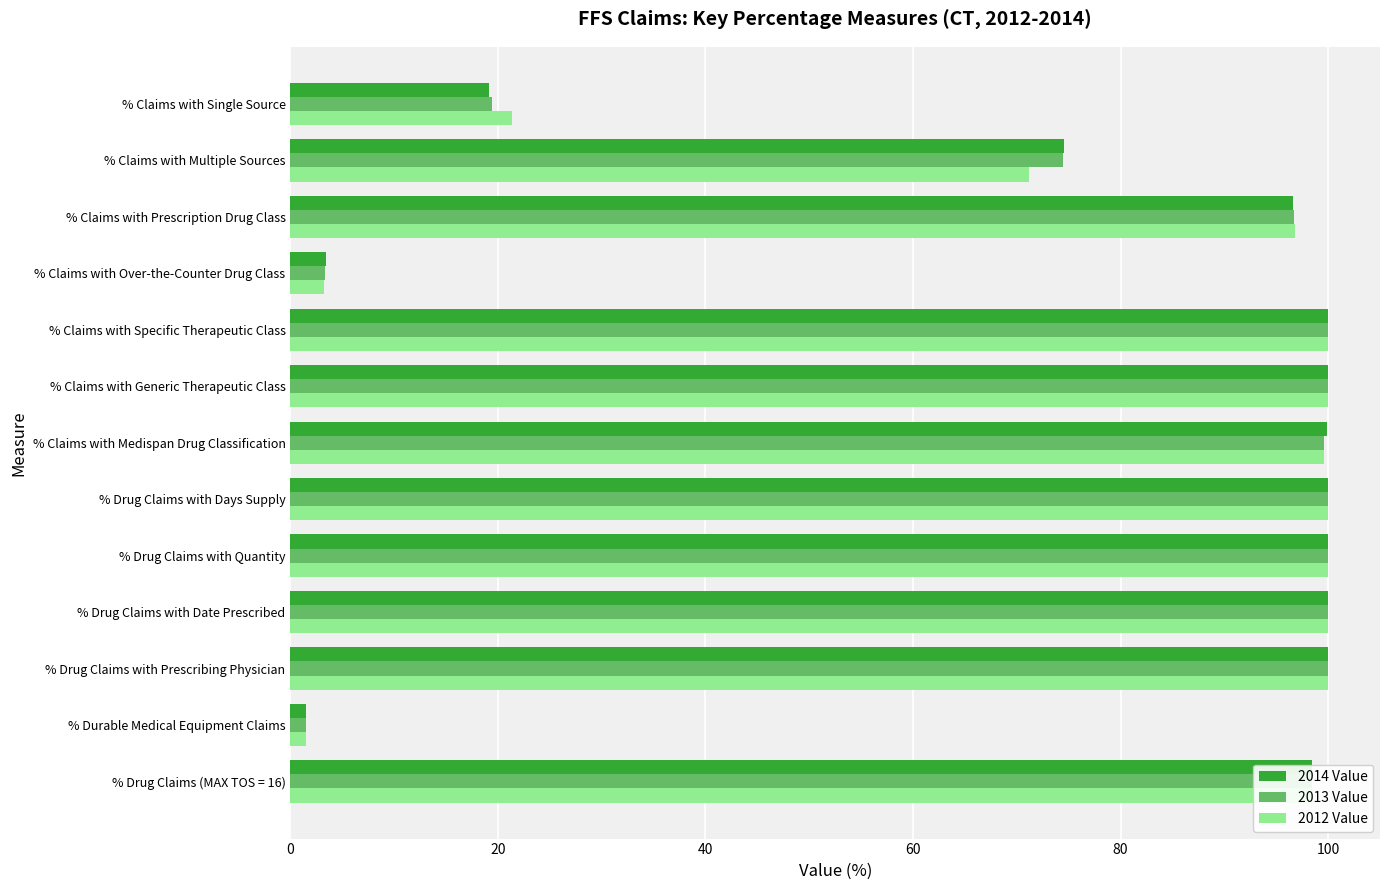

The value of 2013 Value at % Claims with Prescription Drug Class is 43.9. True or false?

False